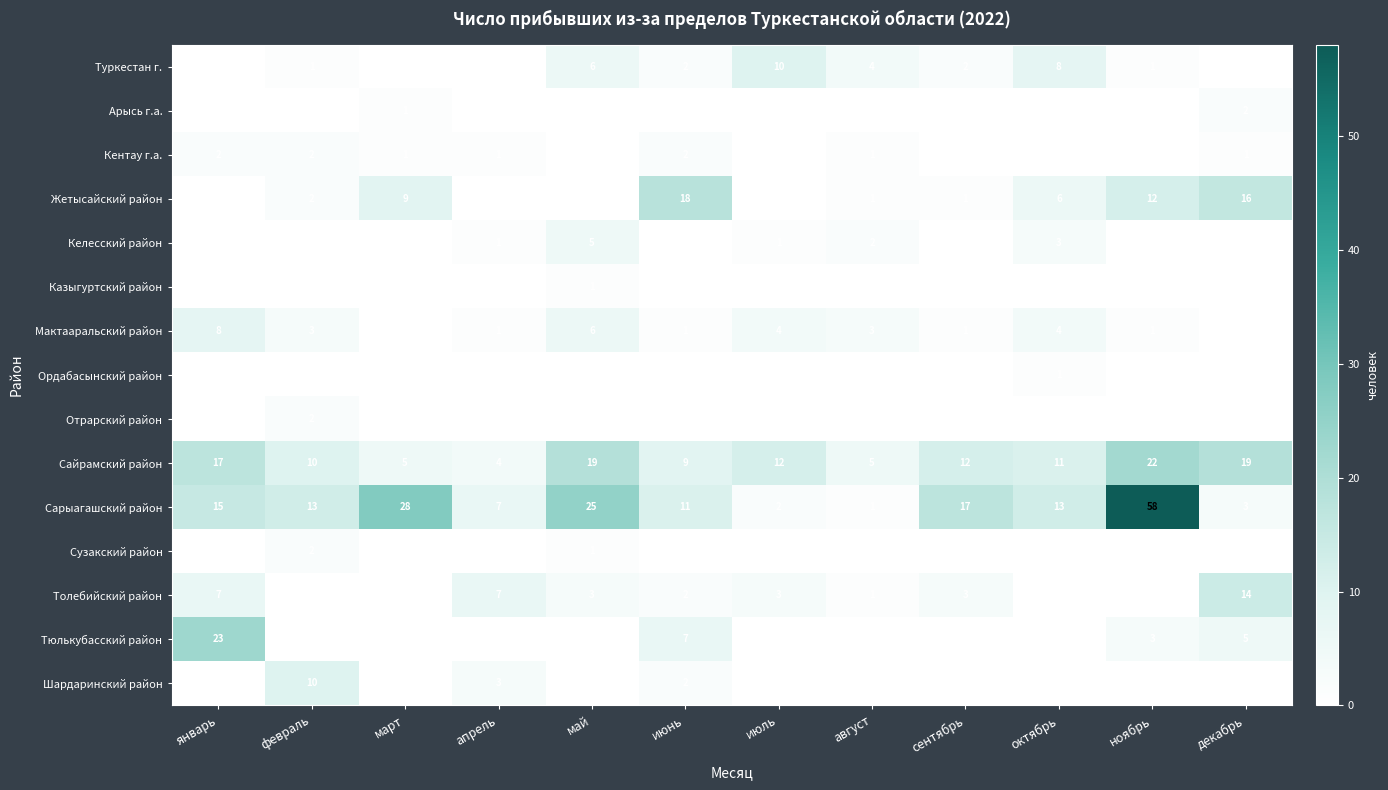

Where is Сарыагашский район nearest to the value 29?

март